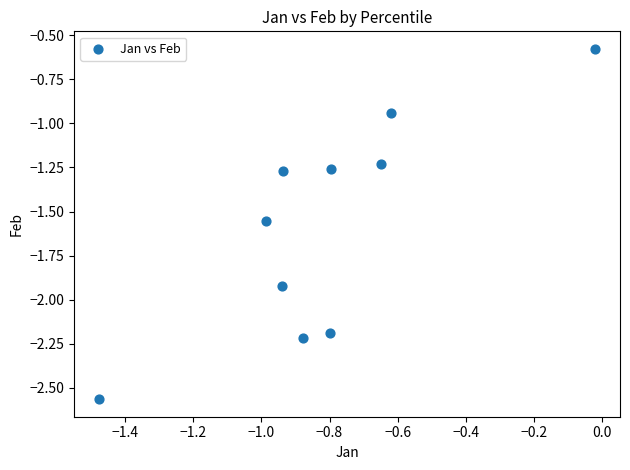

What is the range of Y values (max minus min)?

2.0